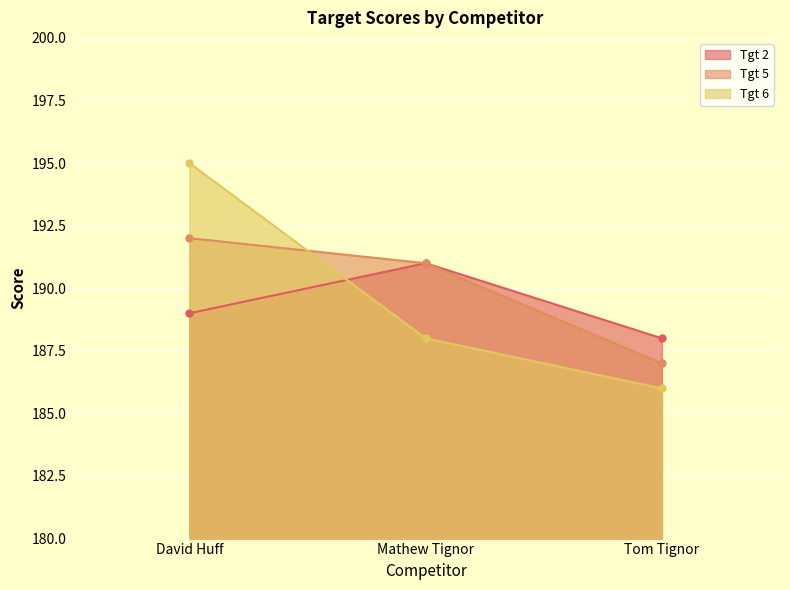

At David Huff, list the series in order from largest to smallest.

Tgt 6, Tgt 5, Tgt 2